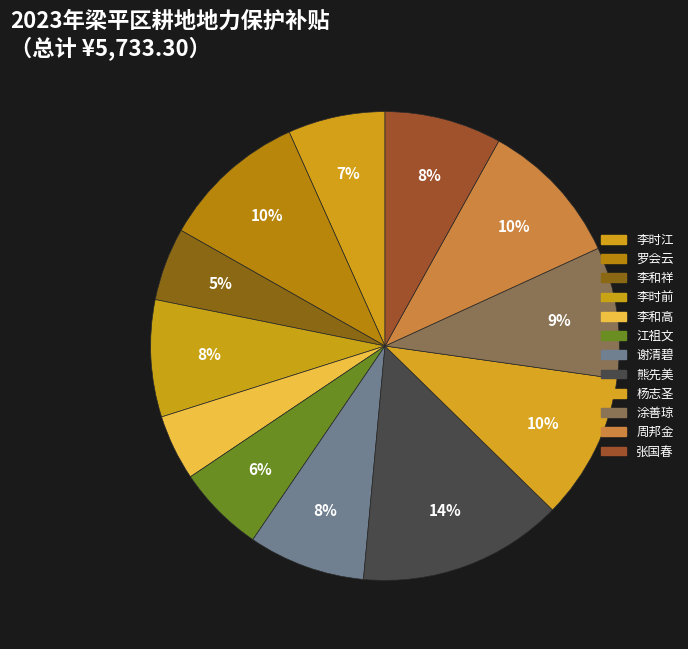

How many slices are in this pie chart?

12